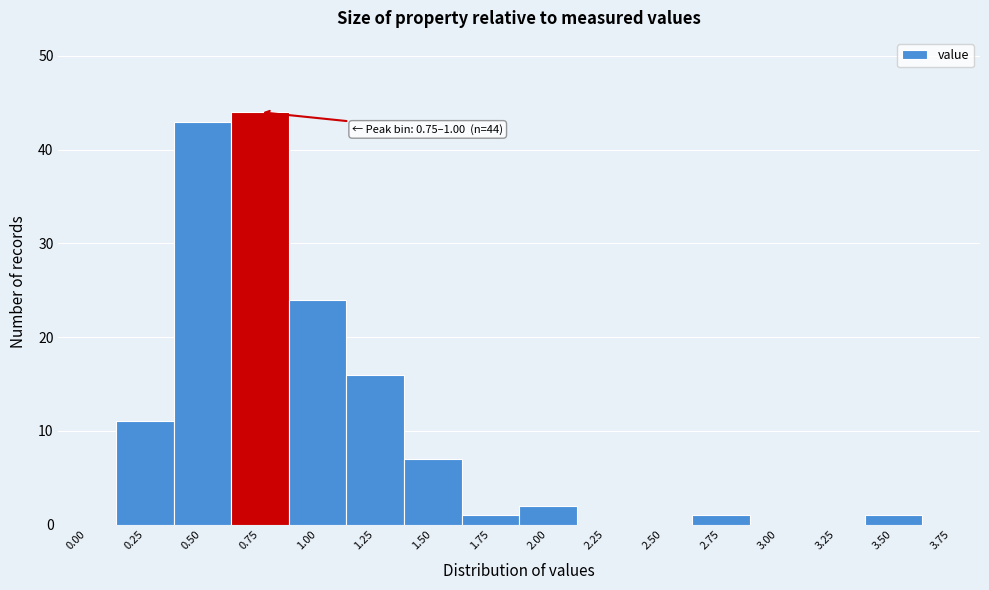

Reading left to right, extract all data points from this chart.

0.00=0	0.25=11	0.50=43	0.75=44	1.00=24	1.25=16	1.50=7	1.75=1	2.00=2	2.25=0	2.50=0	2.75=1	3.00=0	3.25=0	3.50=1	3.75=0